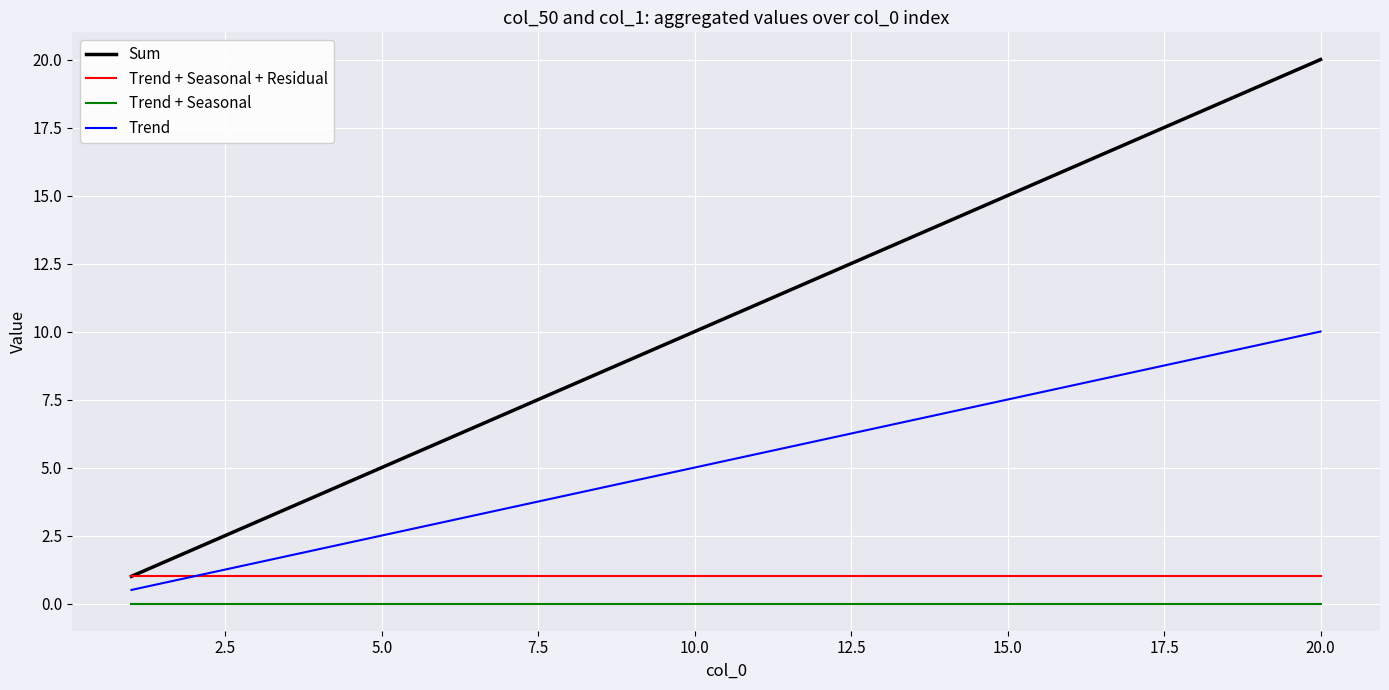

What is the greatest value displayed?

20.0